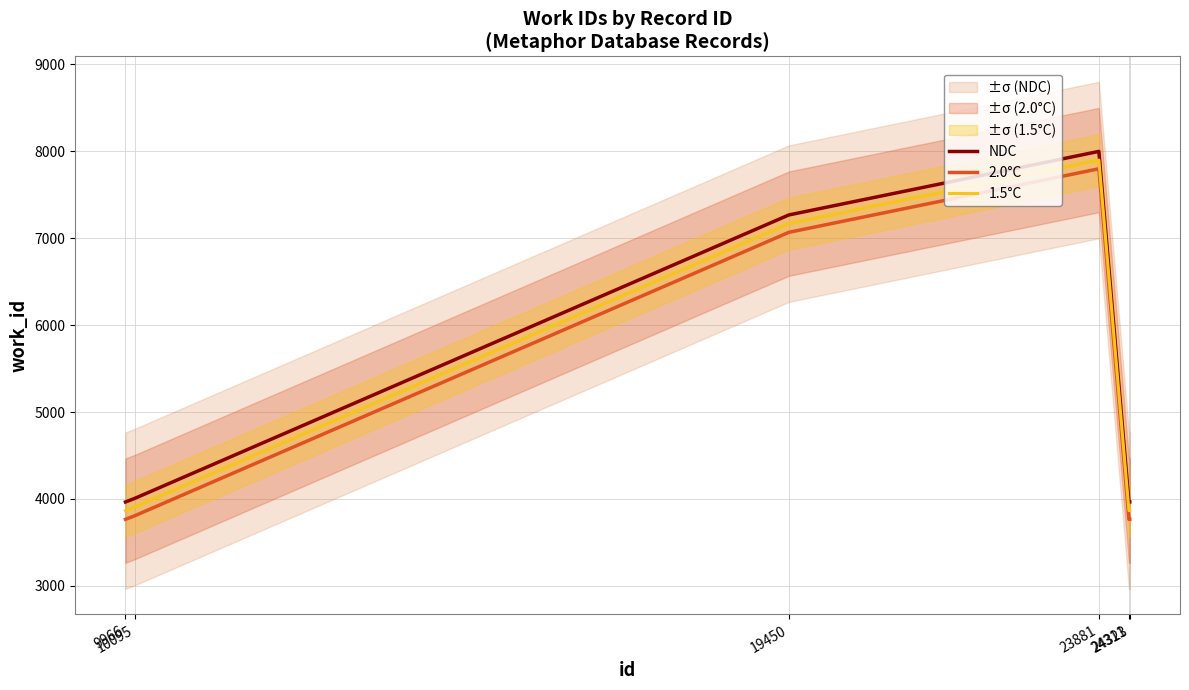

How many data points does each series have?

6